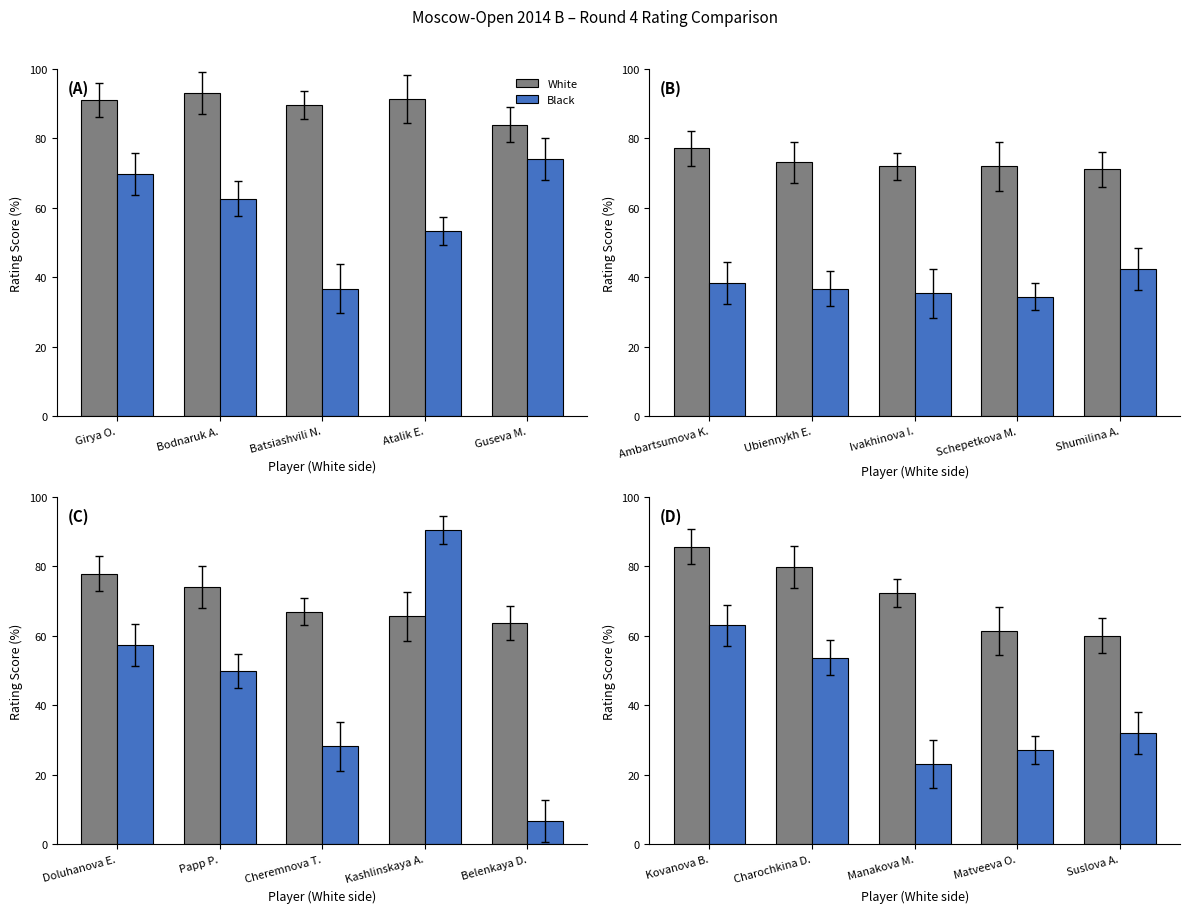

How many bars are there in each group?

2